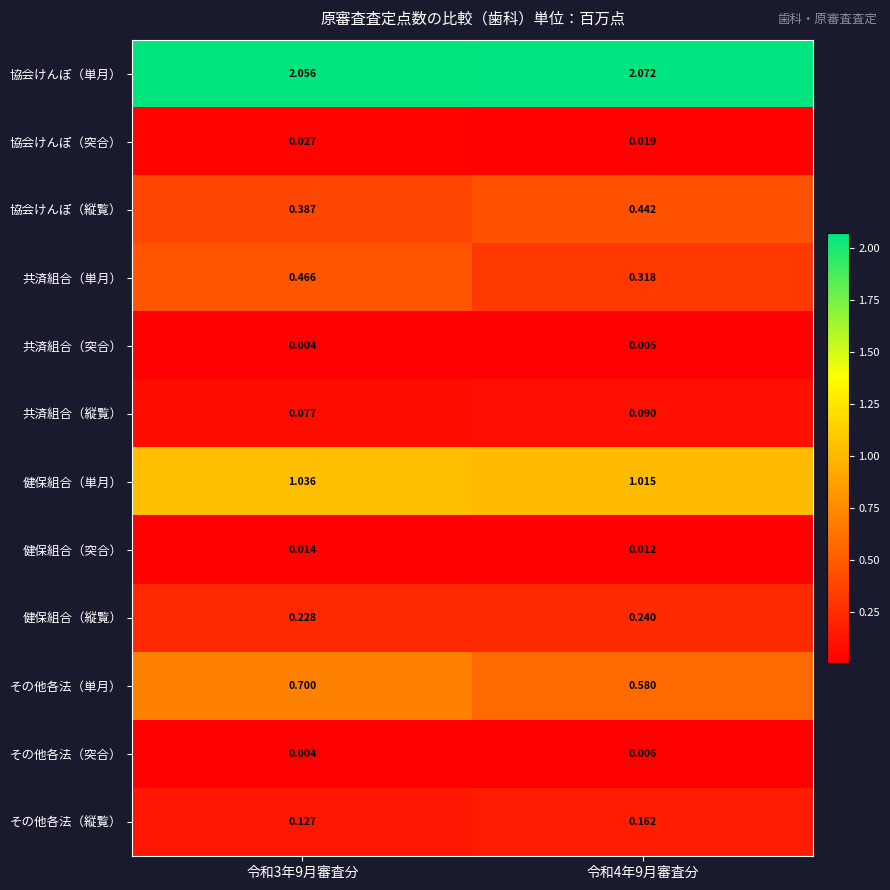

At how many categories does at least one series exceed 0?

2